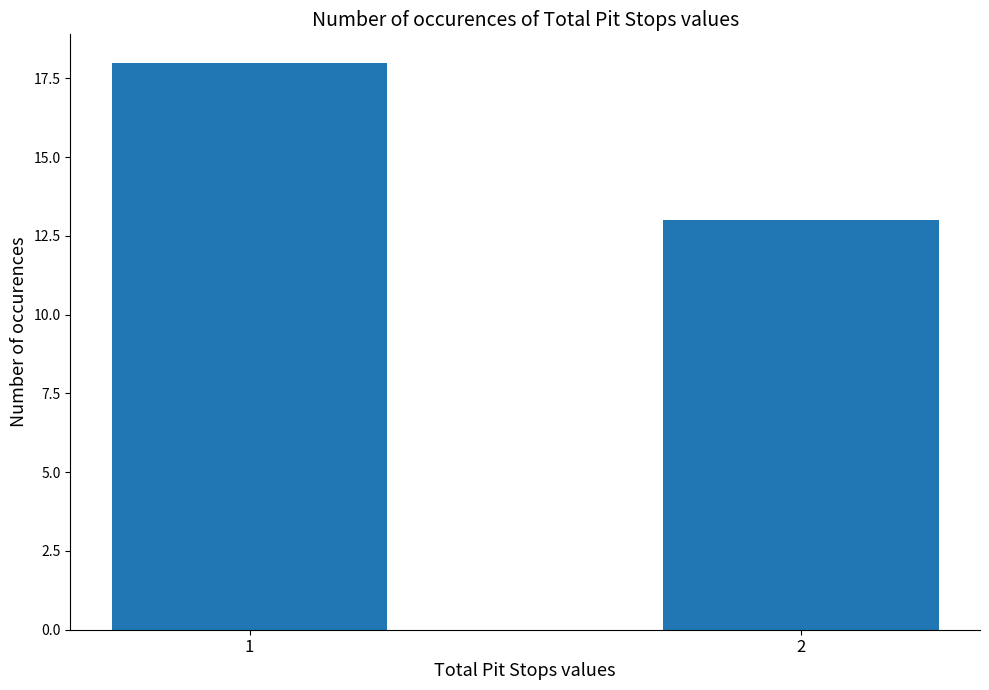

List the labels in order of value, smallest first.

2, 1